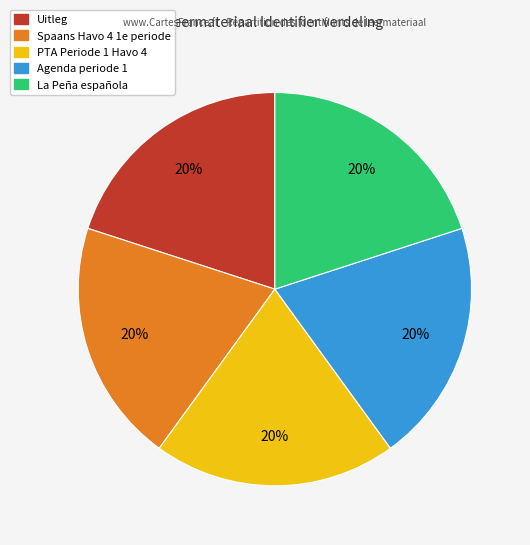

To the nearest percent, what percentage of the pie is La Peña española?

20%